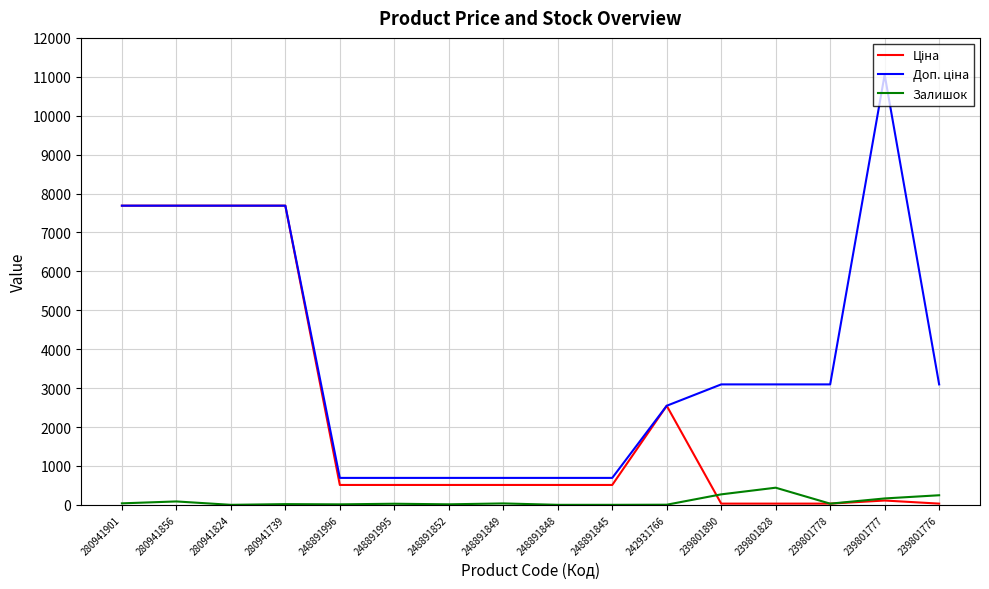

Is this an area chart (filled region under the line)?

No